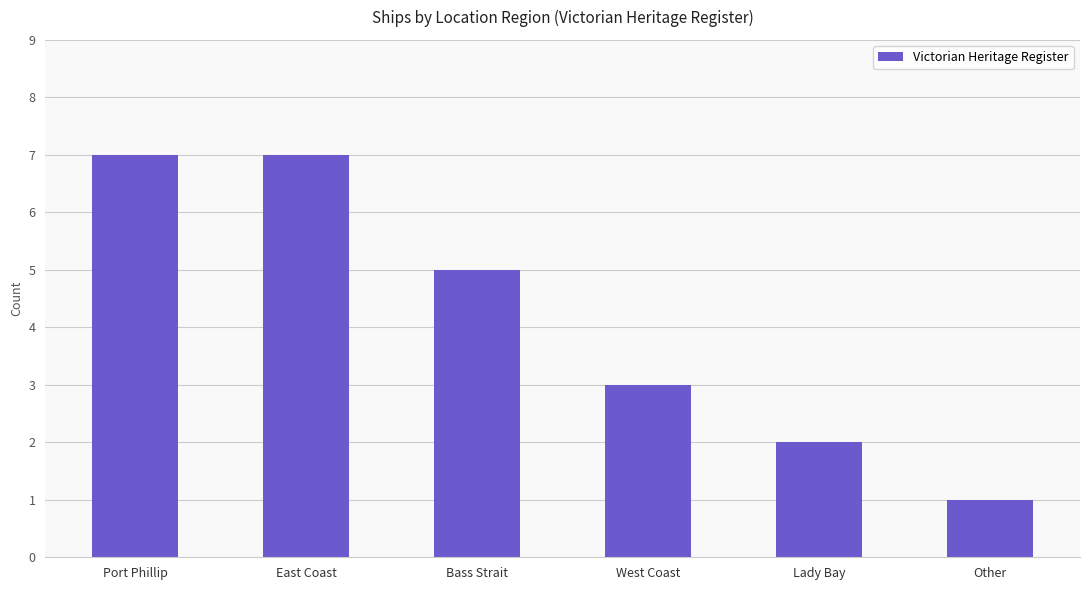

What is the difference between the maximum and minimum values?

6